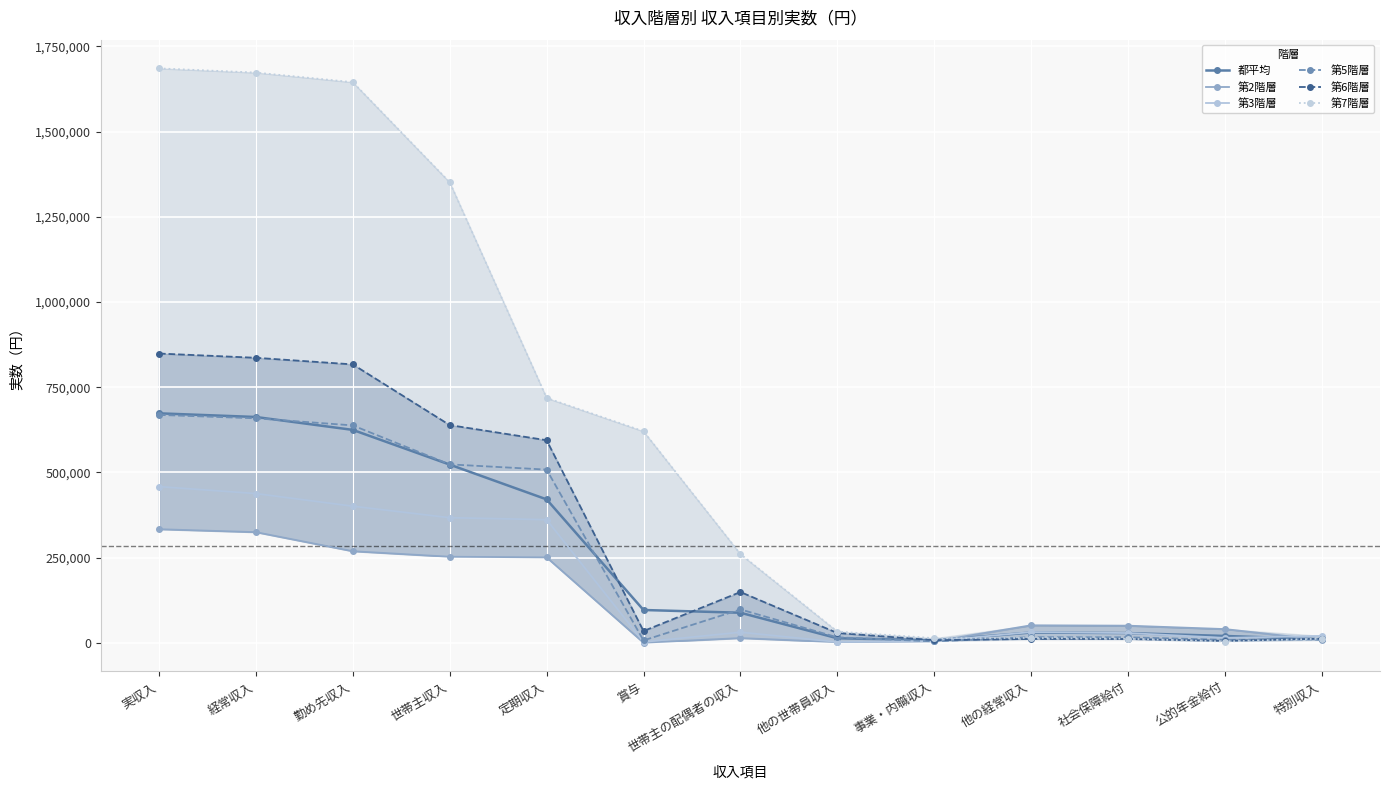

How many intersections are there between 第5階層 and 第7階層?

2